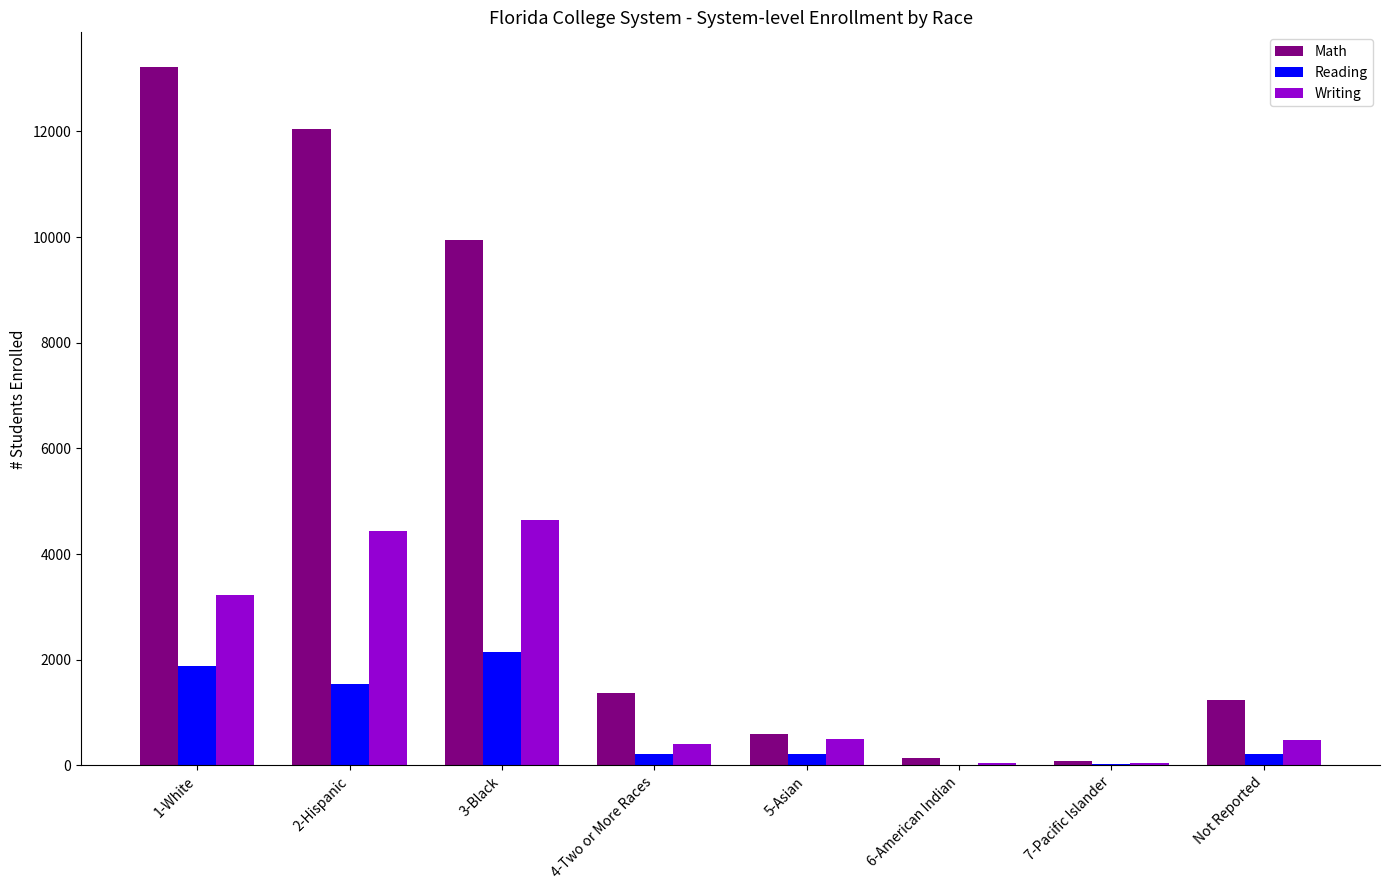

What is the sum of all Math values?

38620